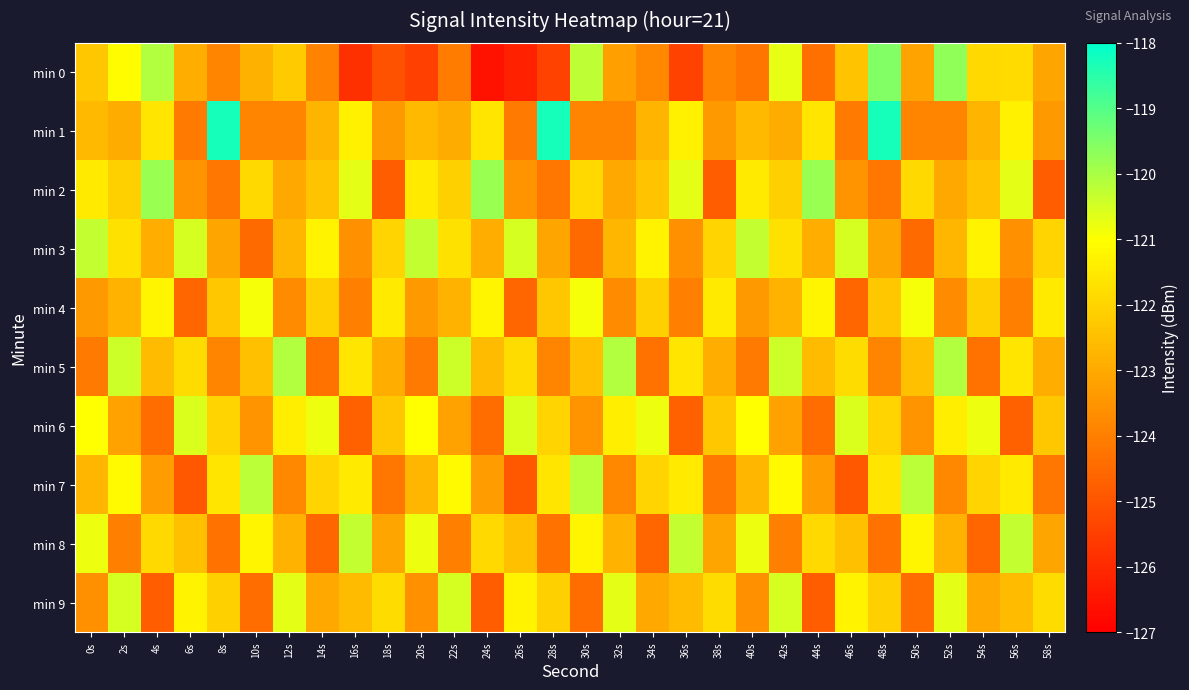

At which category does the chart reach its minimum across all series?

24s